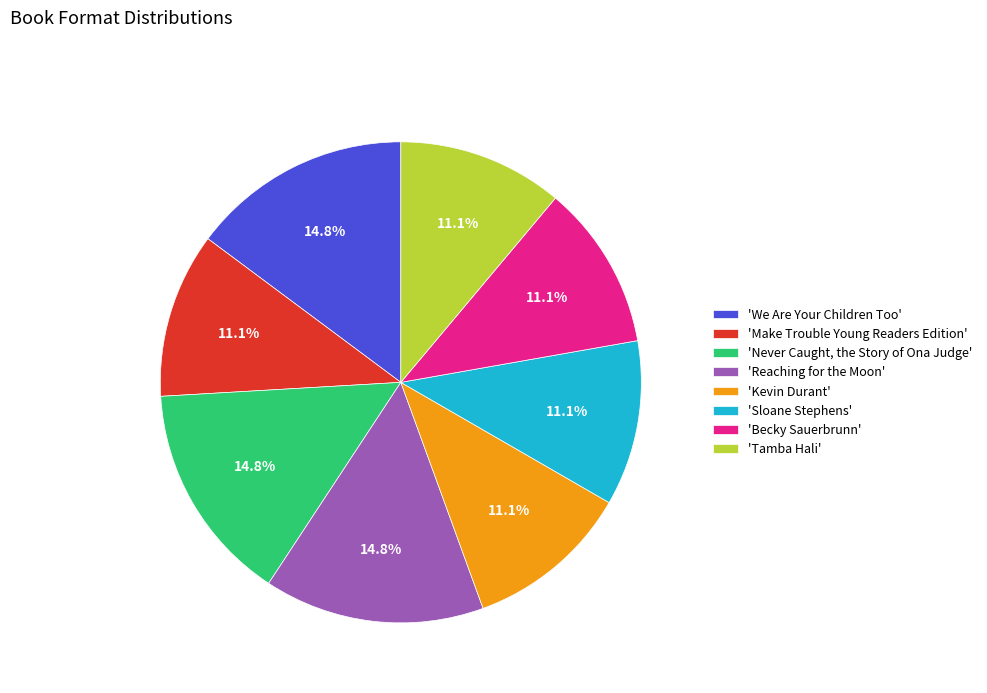

What portion of the pie excludes 'Kevin Durant'?

88.9%